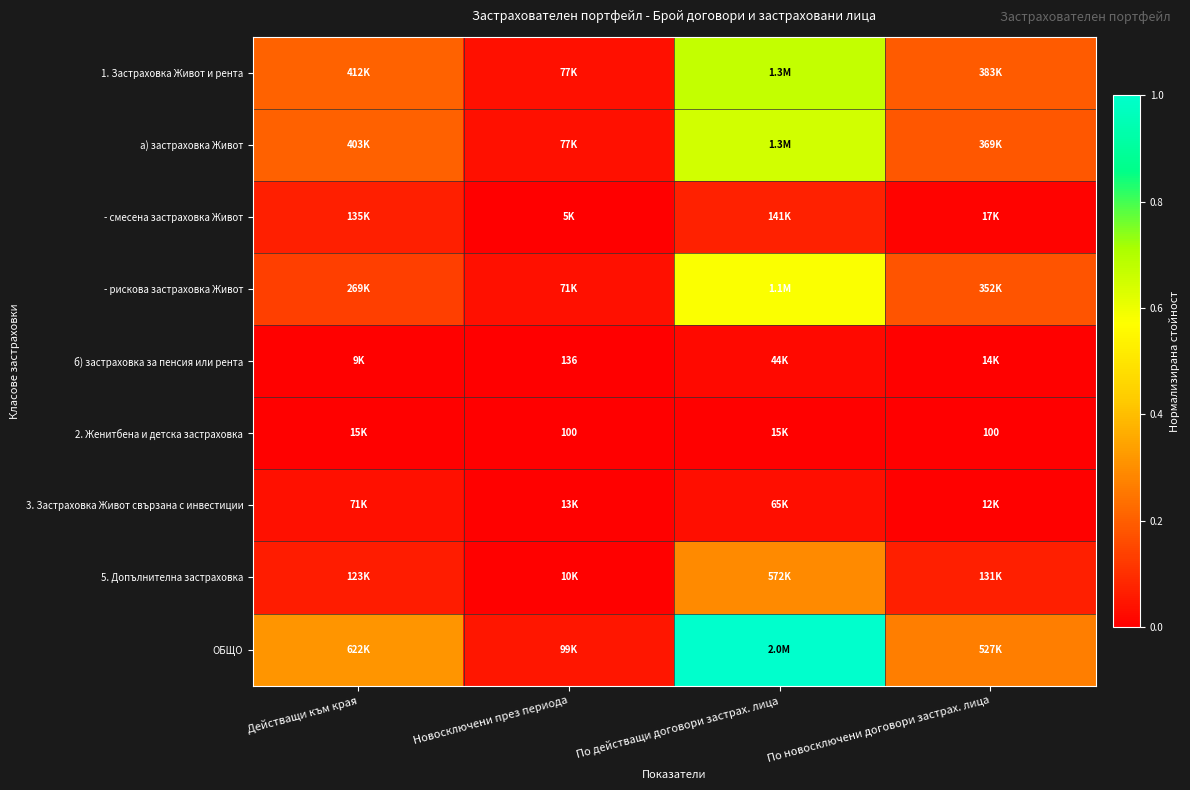

What is the spread (max minus min) of values at Новосключени през периода?

0.1